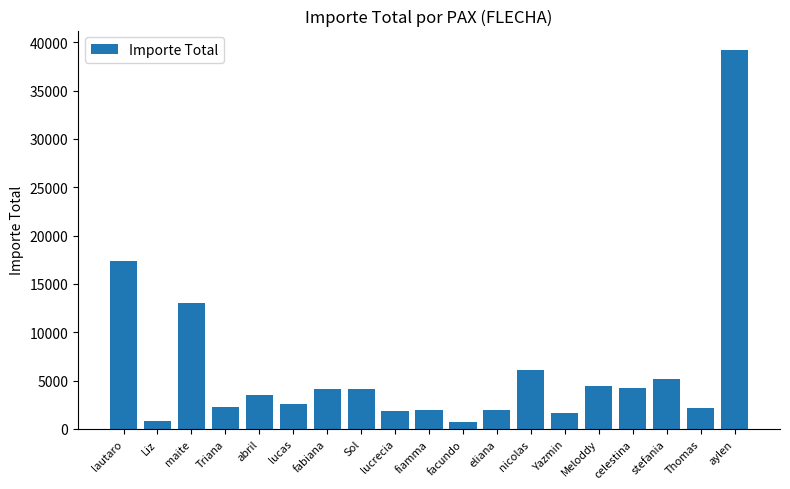

What is the sum of the values at lautaro and eliana?

19246.0